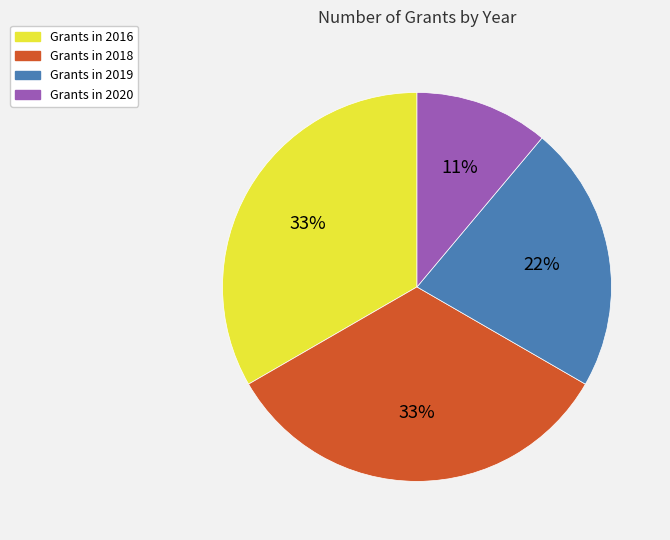

Is there any slice that represents more than half of the pie?

No